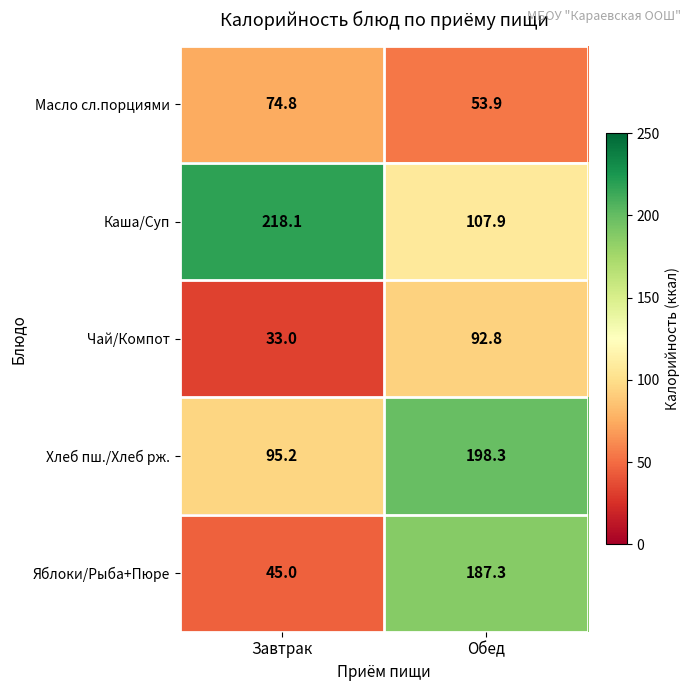

Which series has the largest range (max minus min)?

Яблоки/Рыба+Пюре